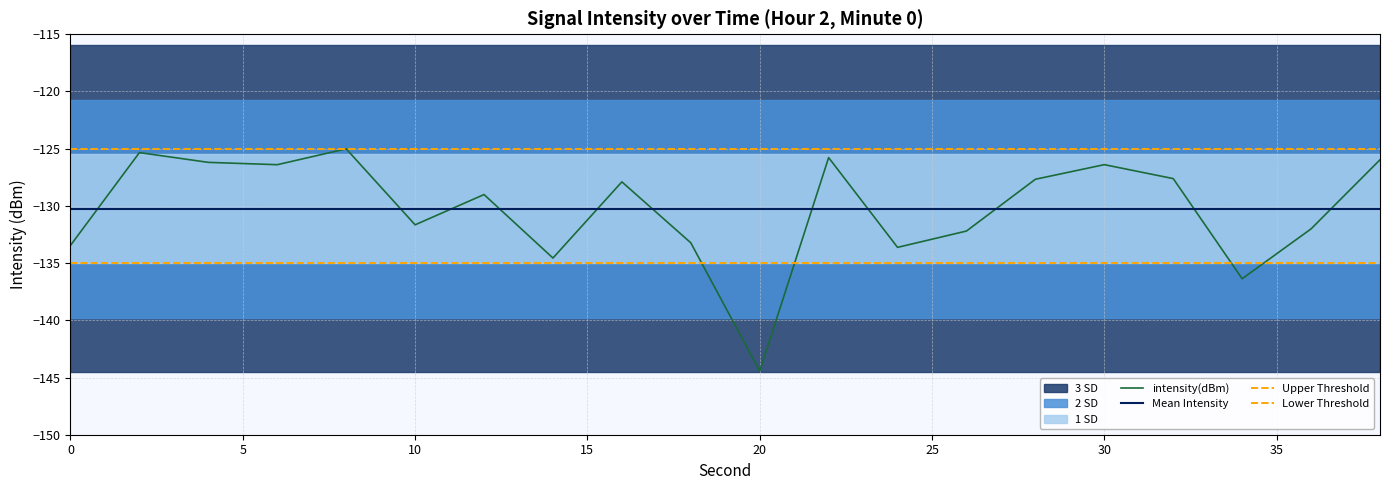

Between 30 and 26, which is larger?

30